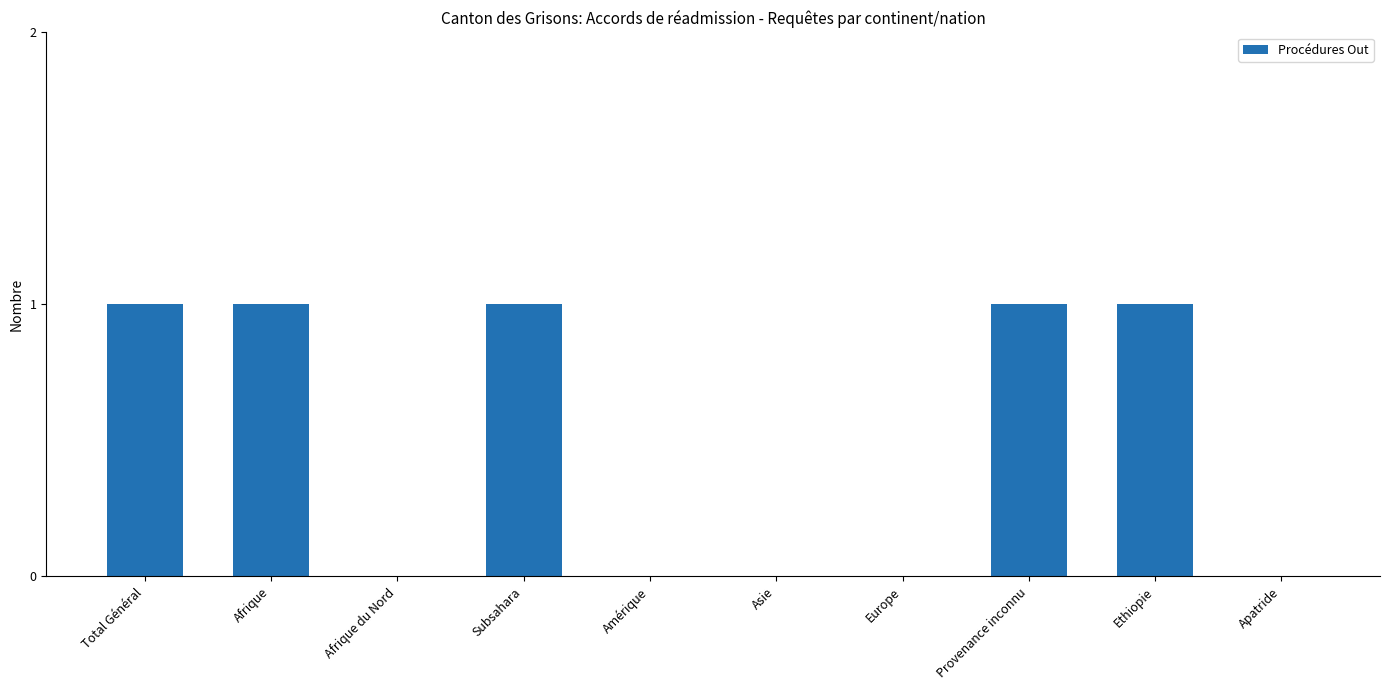

Reading right to left, extract all data points from this chart.

Apatride=0	Ethiopie=1	Provenance inconnu=1	Europe=0	Asie=0	Amérique=0	Subsahara=1	Afrique du Nord=0	Afrique=1	Total Général=1